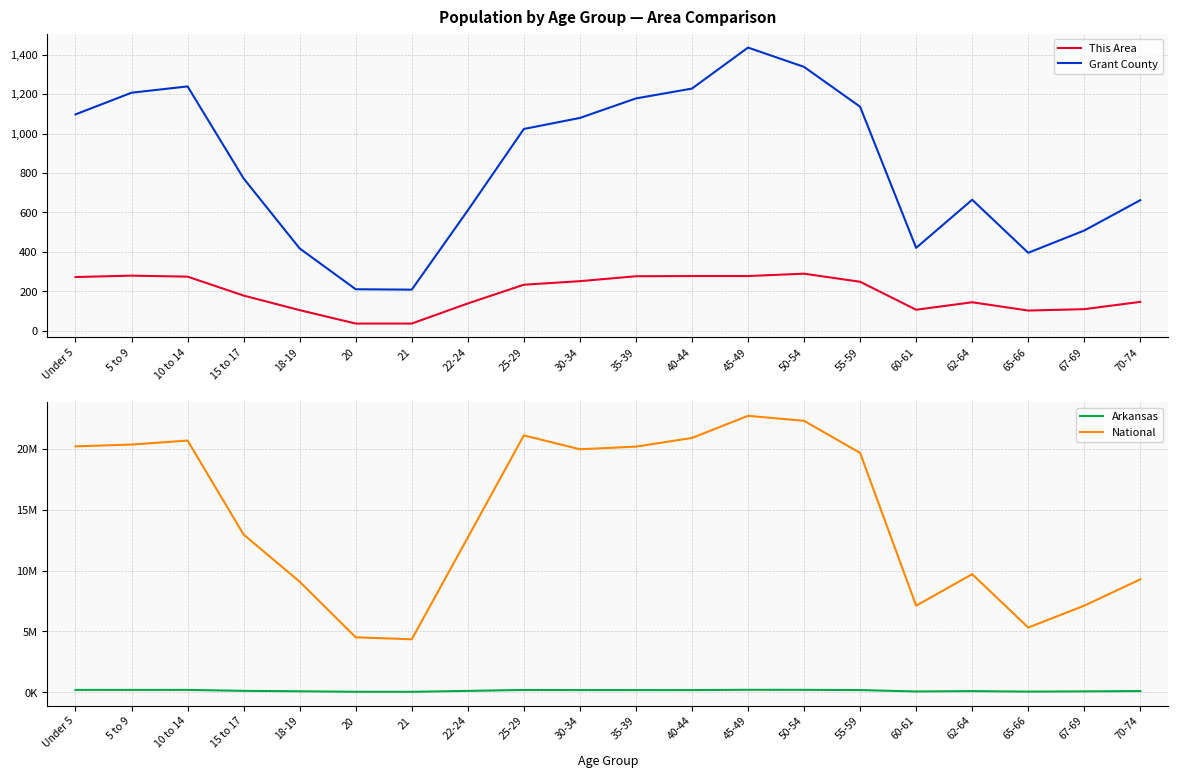

True or false: This Area and National cross at least once.

False